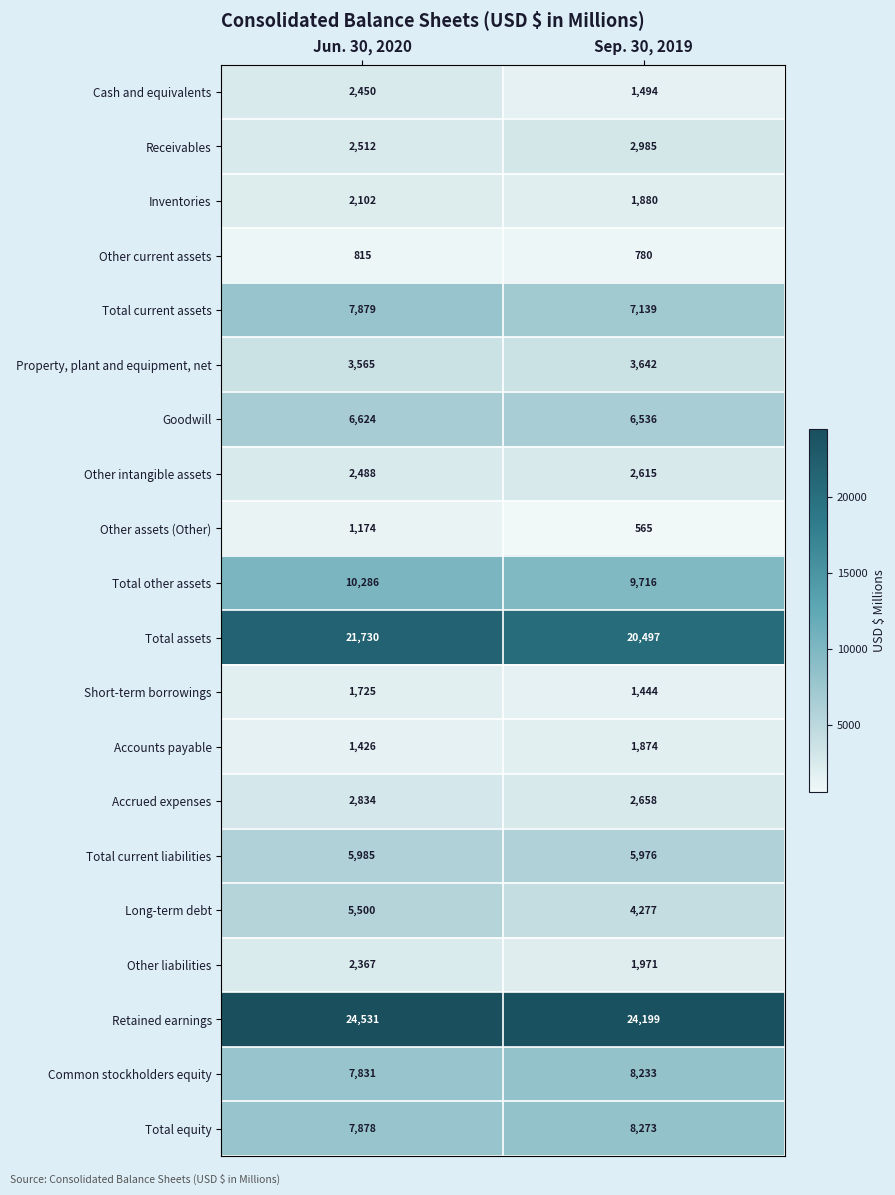

What is the maximum value for Long-term debt?

5500